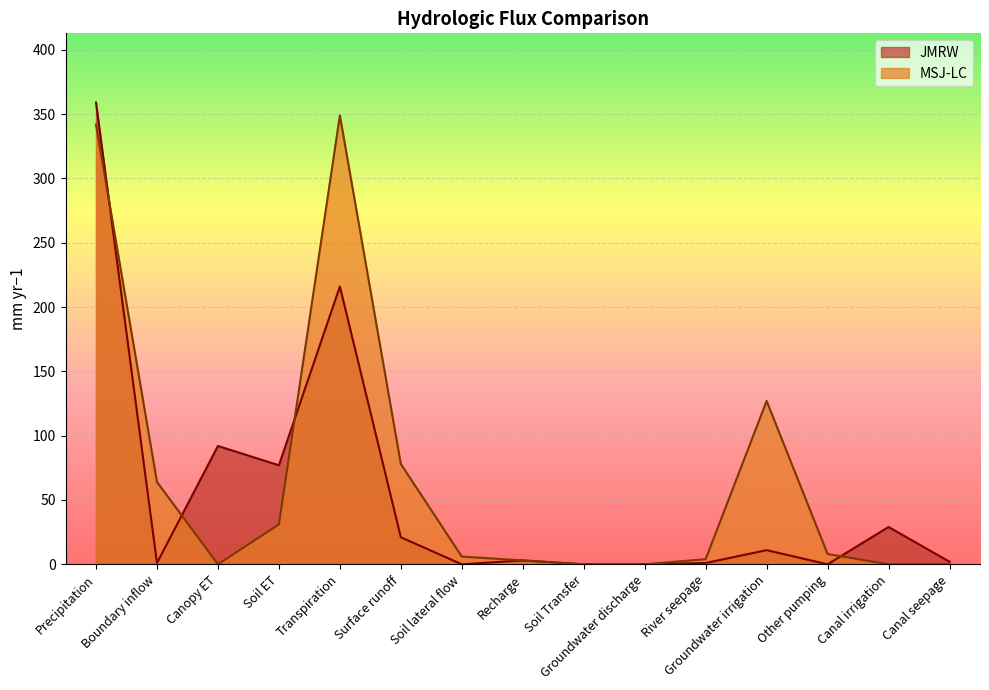

How many series are shown in this chart?

2